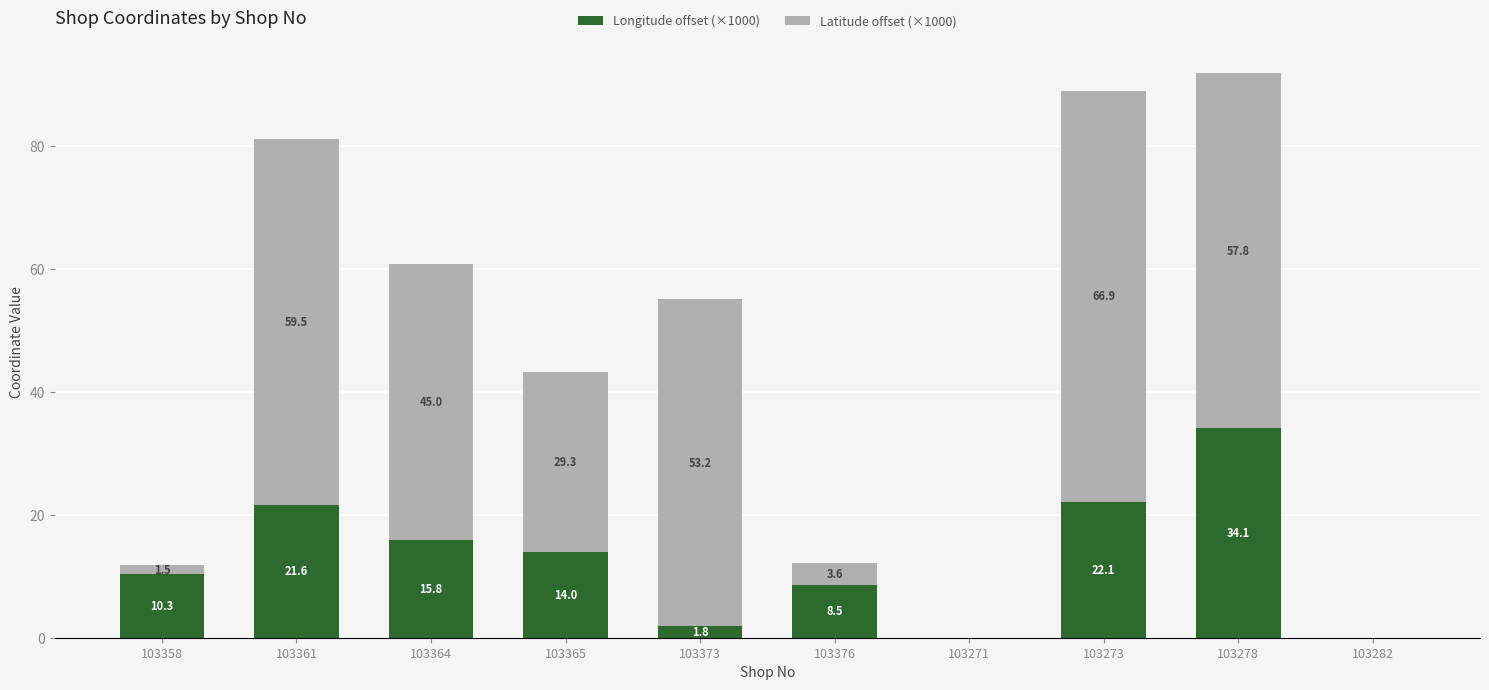

What is the total value across all series at 103361?

81.1